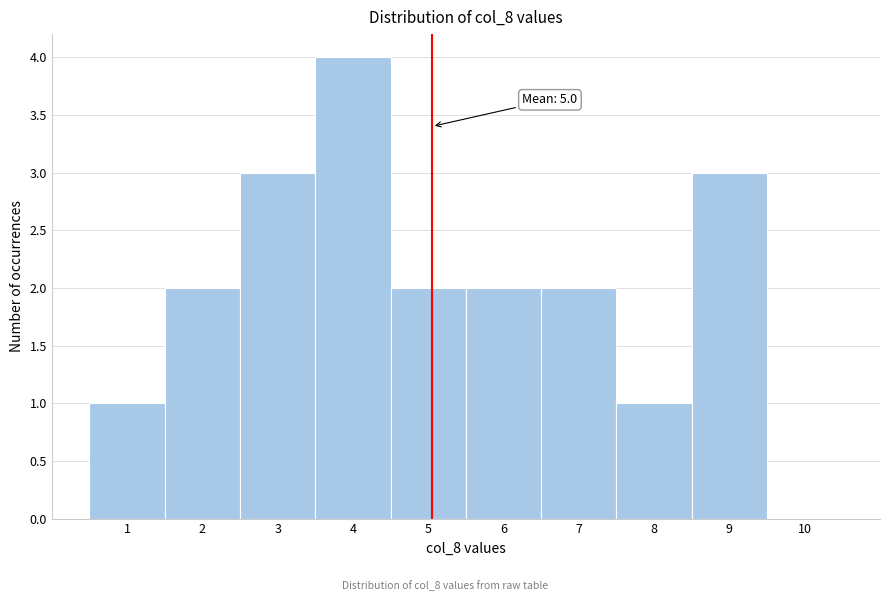

Which range on the x-axis has the tallest bar?

3.5 to 4.5